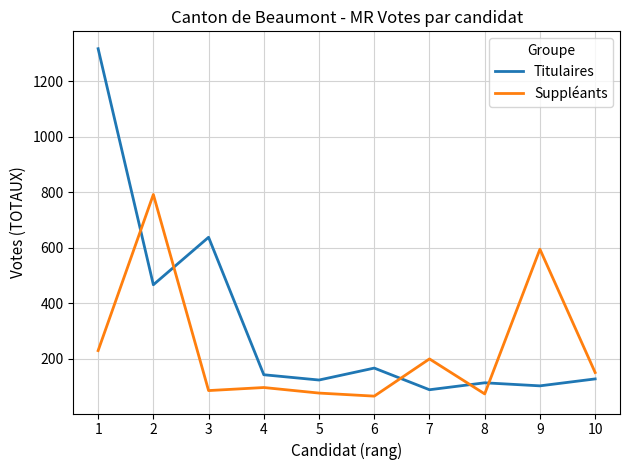

What is the minimum value shown in the chart?

66